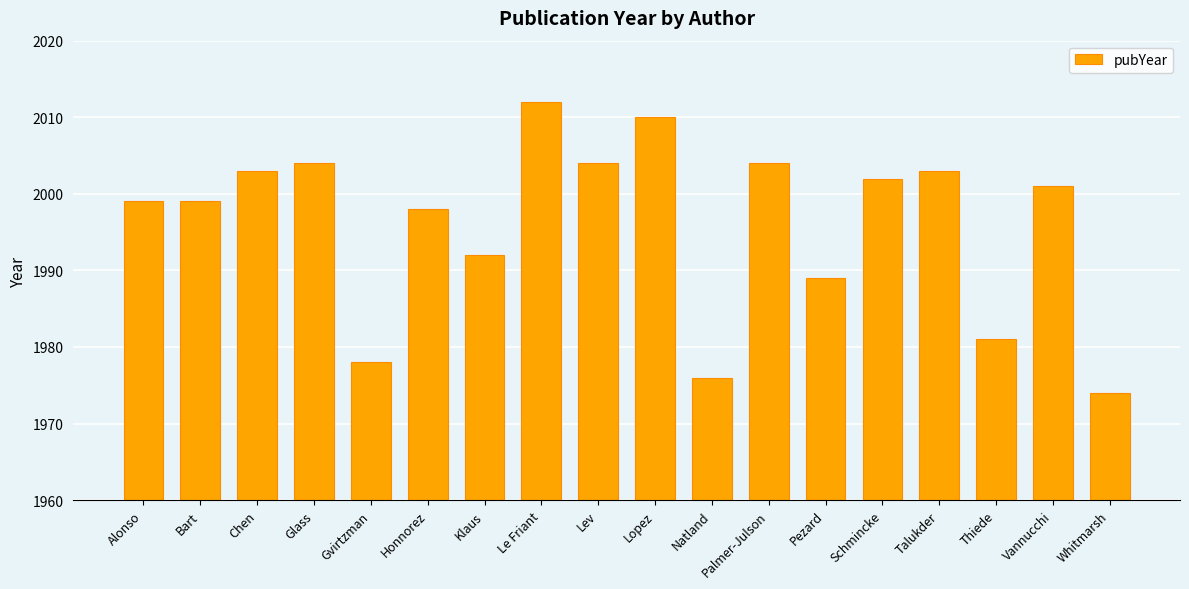

Reading left to right, list all the values displayed in this chart.

1999	1999	2003	2004	1978	1998	1992	2012	2004	2010	1976	2004	1989	2002	2003	1981	2001	1974